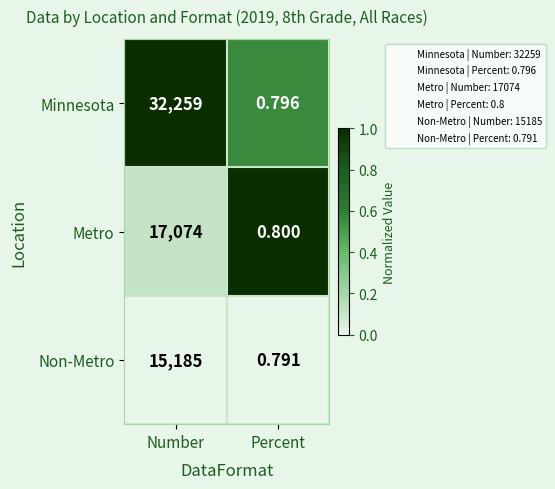

Which series has the largest range (max minus min)?

Minnesota